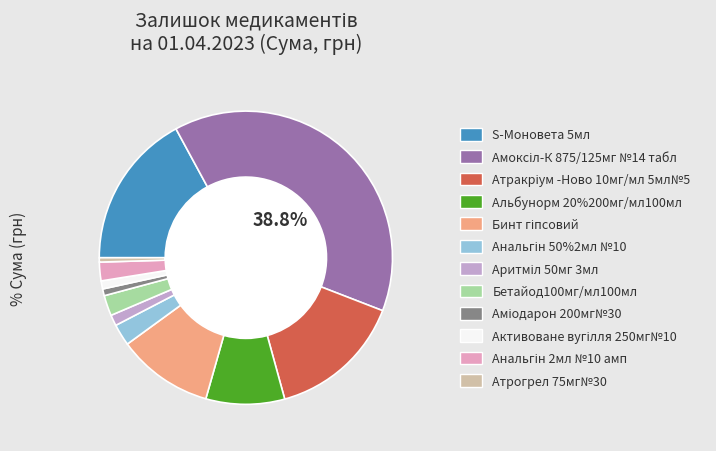

Is the sum of Бетайод100мг/мл100мл and Альбунорм 20%200мг/мл100мл greater than half?

No